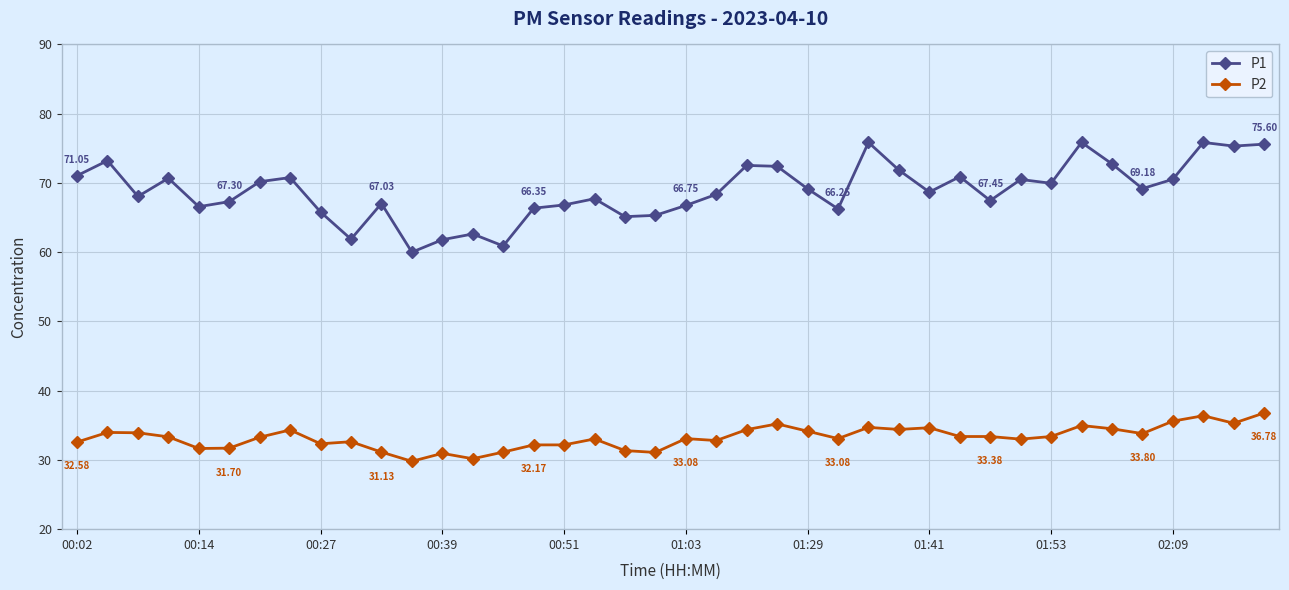

True or false: P1 and P2 intersect in this chart.

False